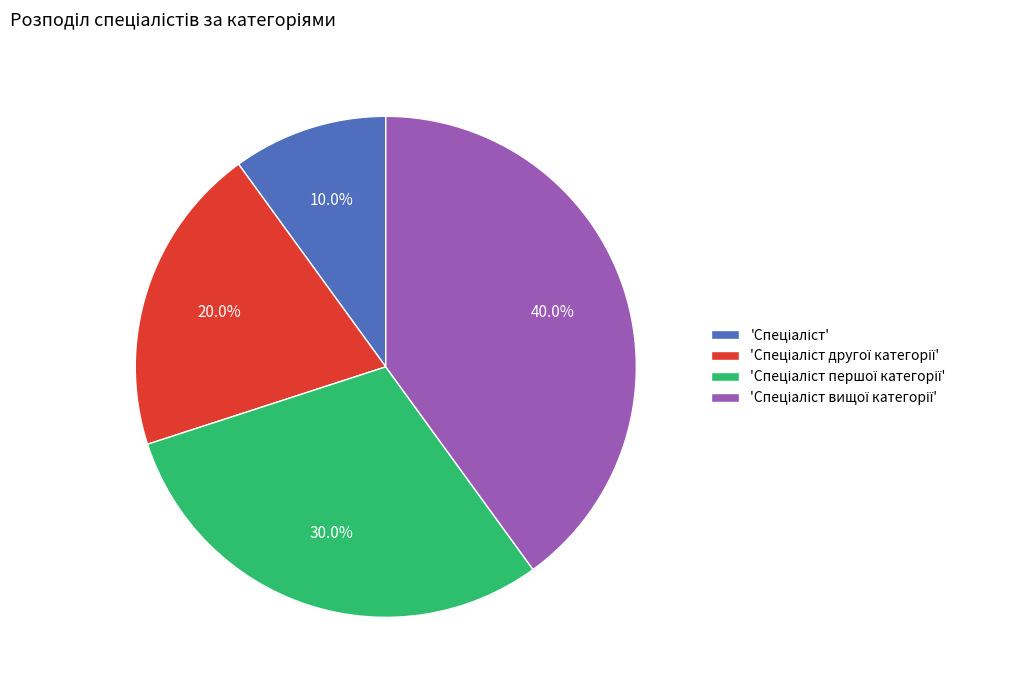

Is there a majority slice in this chart?

No